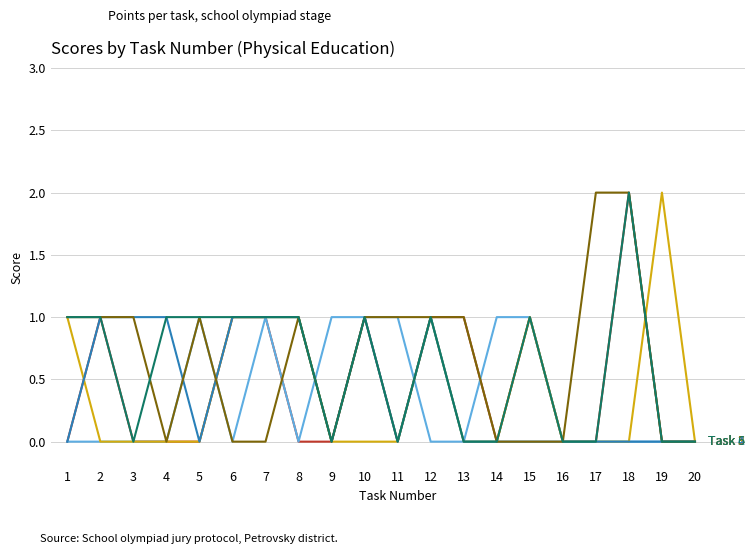

At which category is the sum across all series the highest?

18